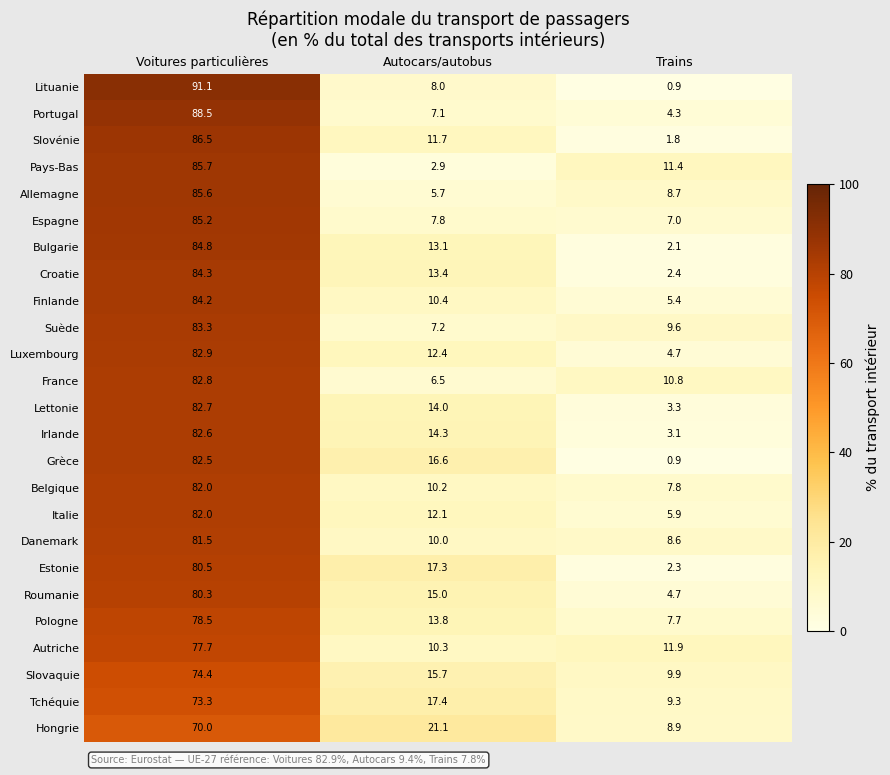

At which category does the chart reach its minimum across all series?

Trains